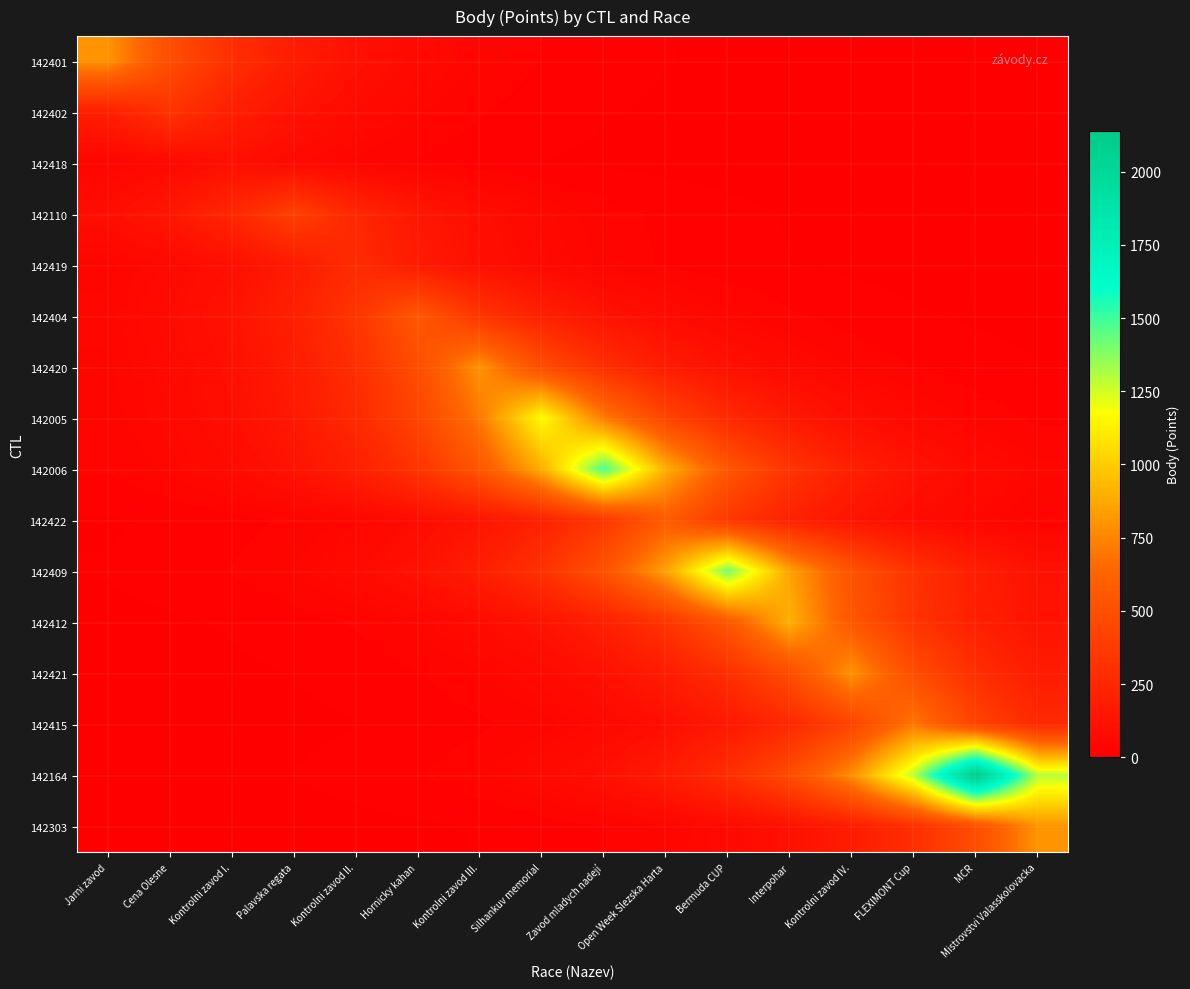

Count the number of categories in the chart.

16